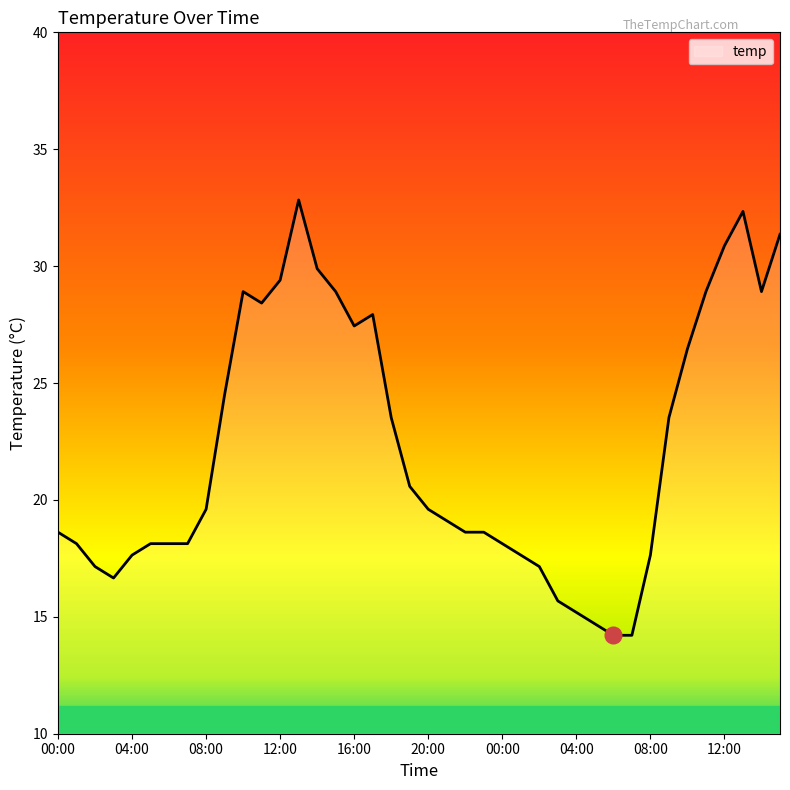

What is the difference between the maximum and minimum values?

18.6